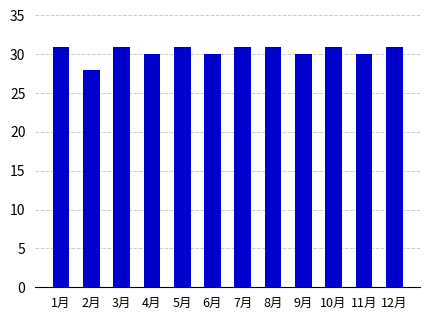

What is the minimum value shown in the chart?

28